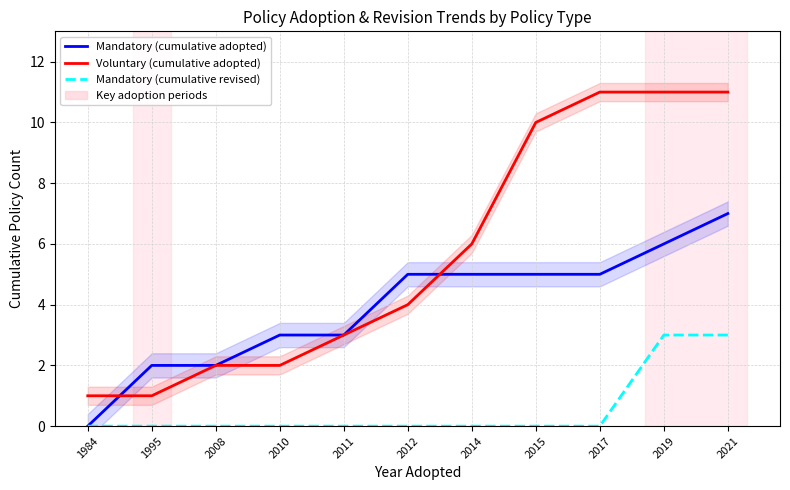

At 2008, list the series in order from largest to smallest.

Mandatory (cumulative adopted), Voluntary (cumulative adopted), Mandatory (cumulative revised)